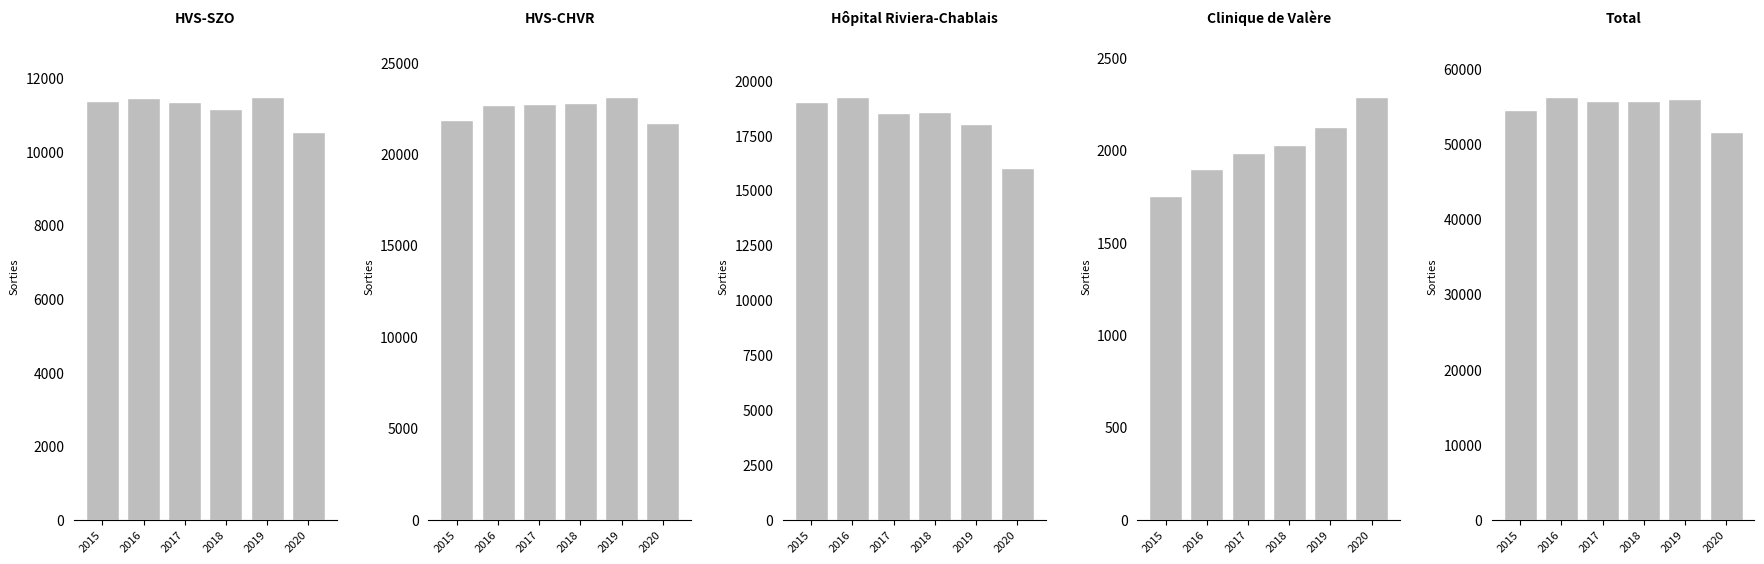

What is the difference between the highest and lowest values at 2018?

53681